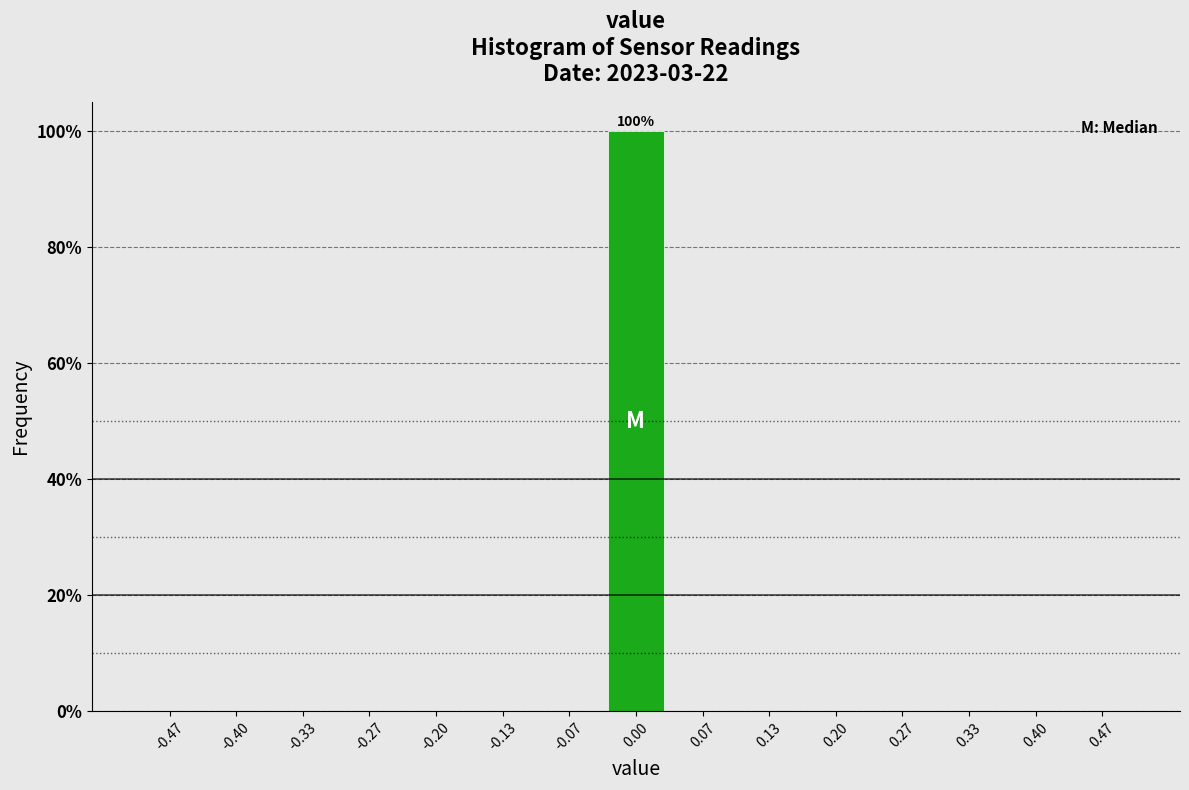

Which range on the x-axis has the tallest bar?

-0.03 to 0.03